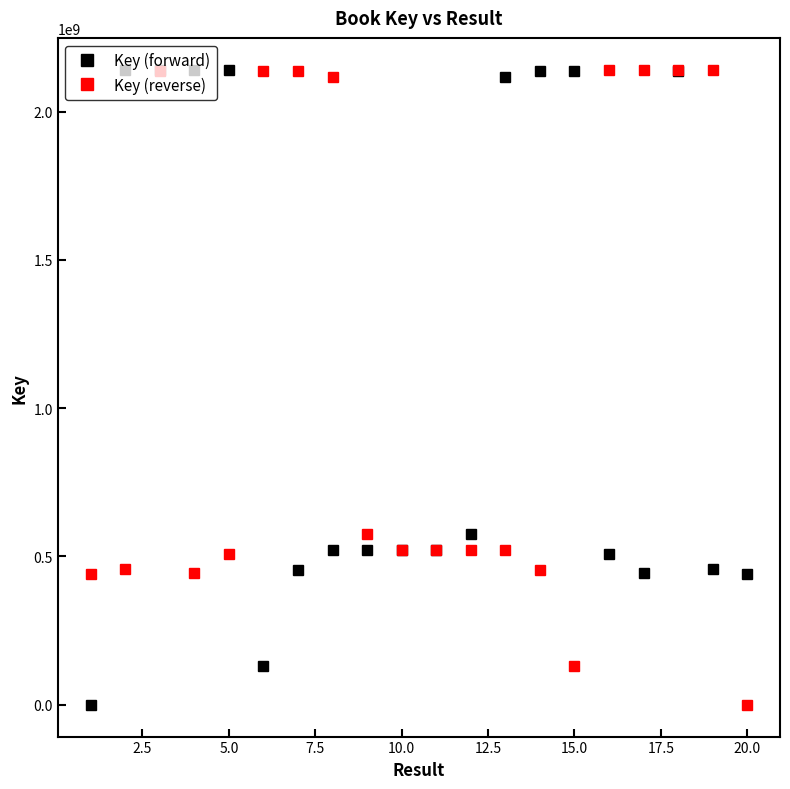

What is the sum of all Key (reverse) values?

22195437938